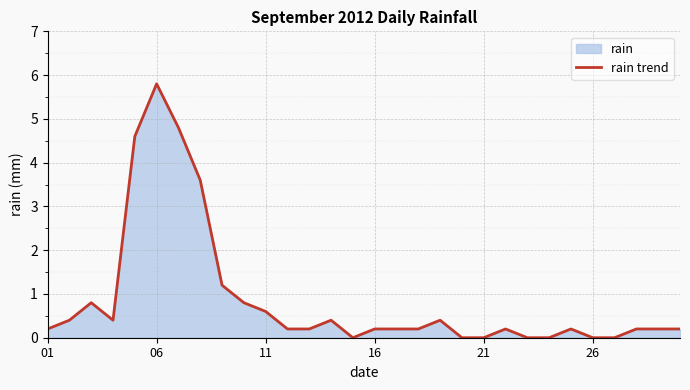

How many values are above zero?

23